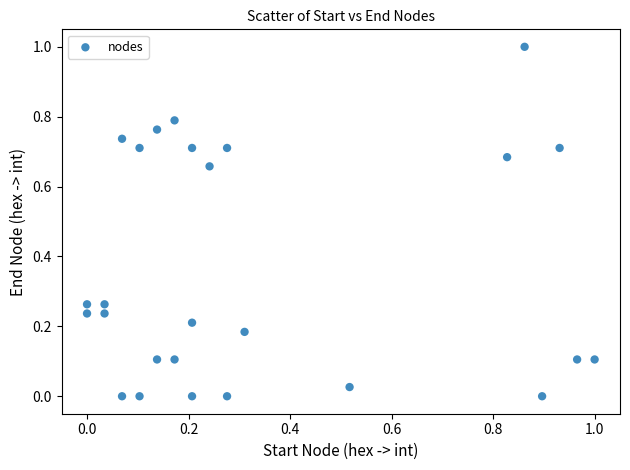

What is the range of Y values (max minus min)?

1.0